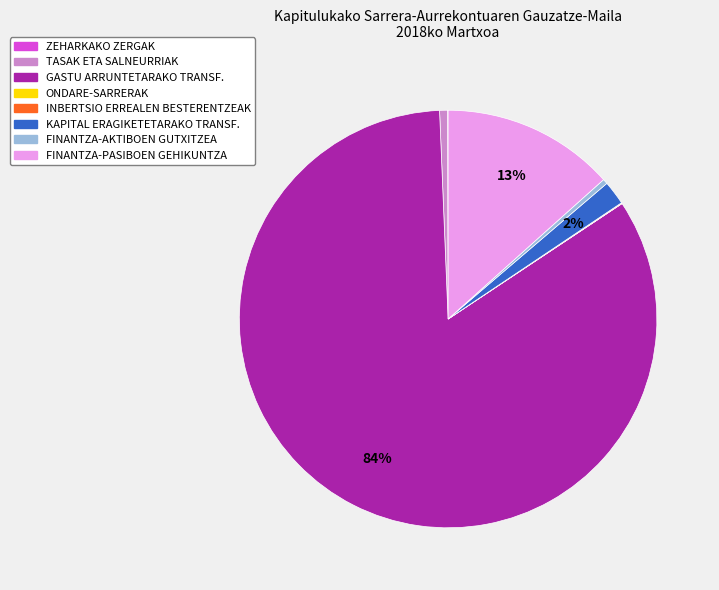

Which has a higher value, FINANTZA-PASIBOEN GEHIKUNTZA or TASAK ETA SALNEURRIAK?

FINANTZA-PASIBOEN GEHIKUNTZA